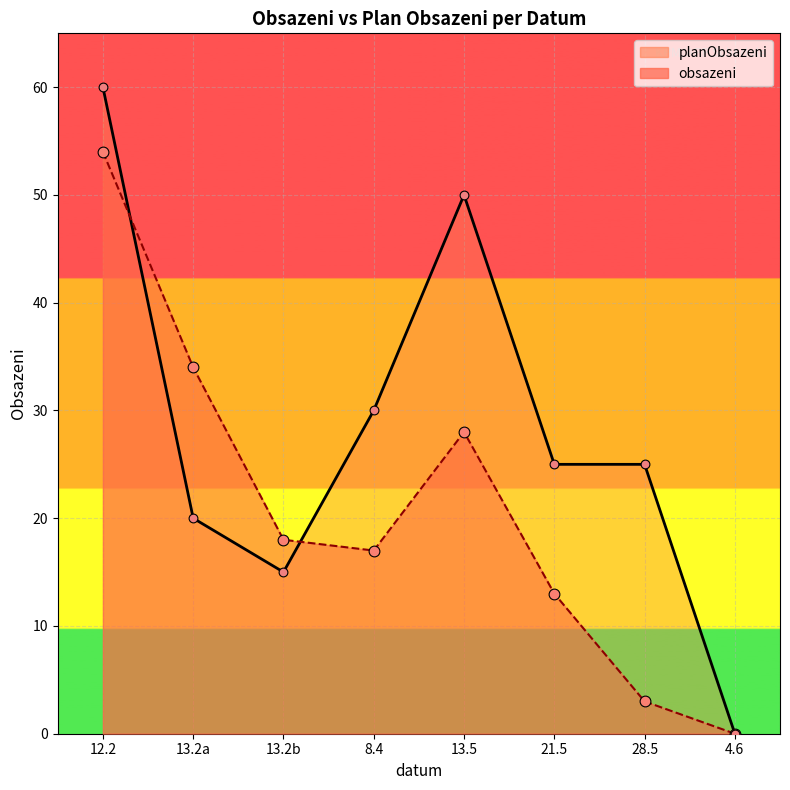

At which category is the sum across all series the highest?

12.2